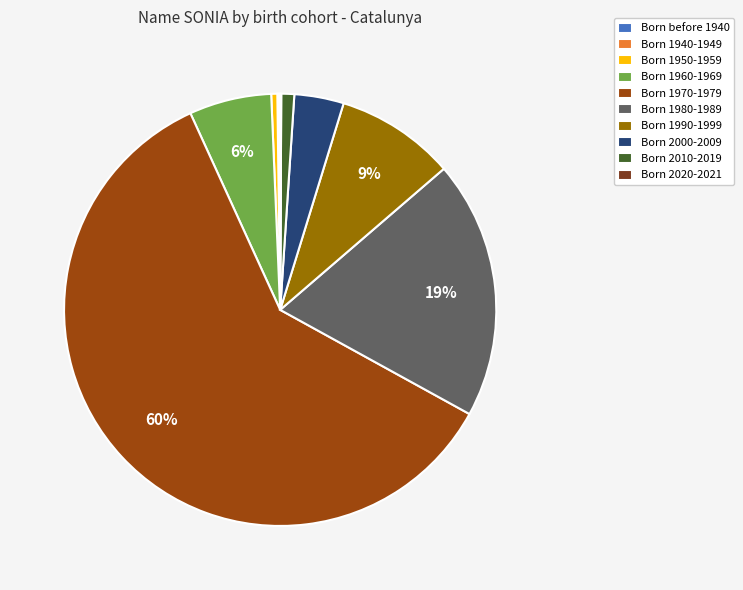

Is it true that Born 1980-1989 is 12% of the pie?

False